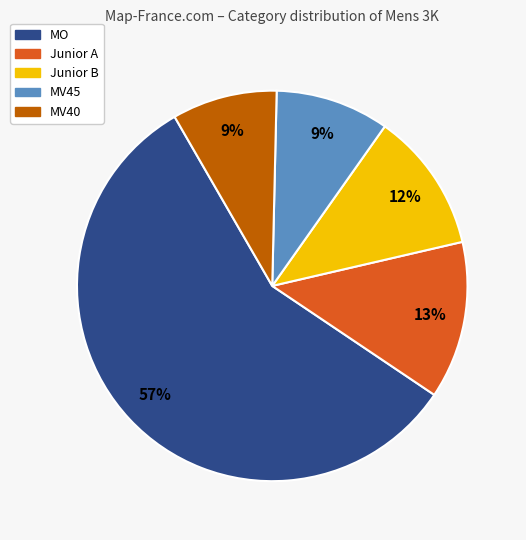

How many slices are in this pie chart?

5